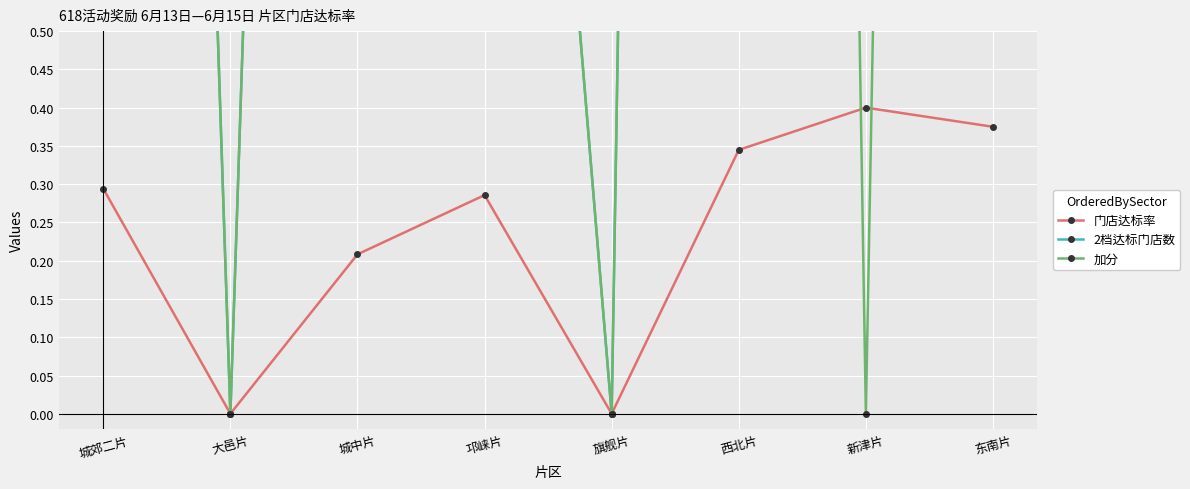

Reading right to left, what are all the values shown in this chart?

门店达标率: 0.4	0.4	0.3	0.0	0.3	0.2	0.0	0.3
2档达标门店数: 9.0	2.0	10.0	0.0	2.0	5.0	0.0	5.0
加分: 9.0	0.0	10.0	0.0	2.0	5.0	0.0	5.0